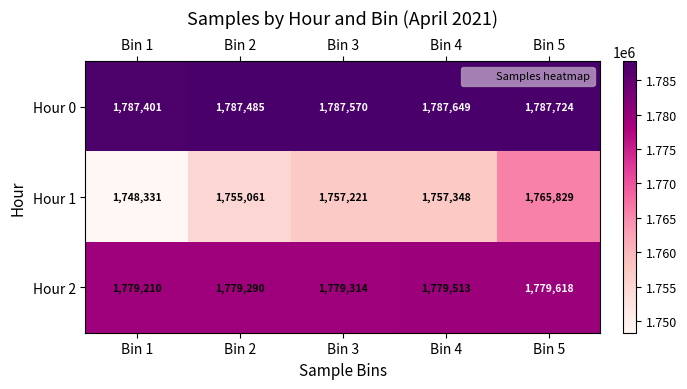

Reading left to right, what are all the values shown in this chart?

Hour 0: 1787401	1787485	1787570	1787649	1787724
Hour 1: 1748331	1755061	1757221	1757348	1765829
Hour 2: 1779210	1779290	1779314	1779513	1779618